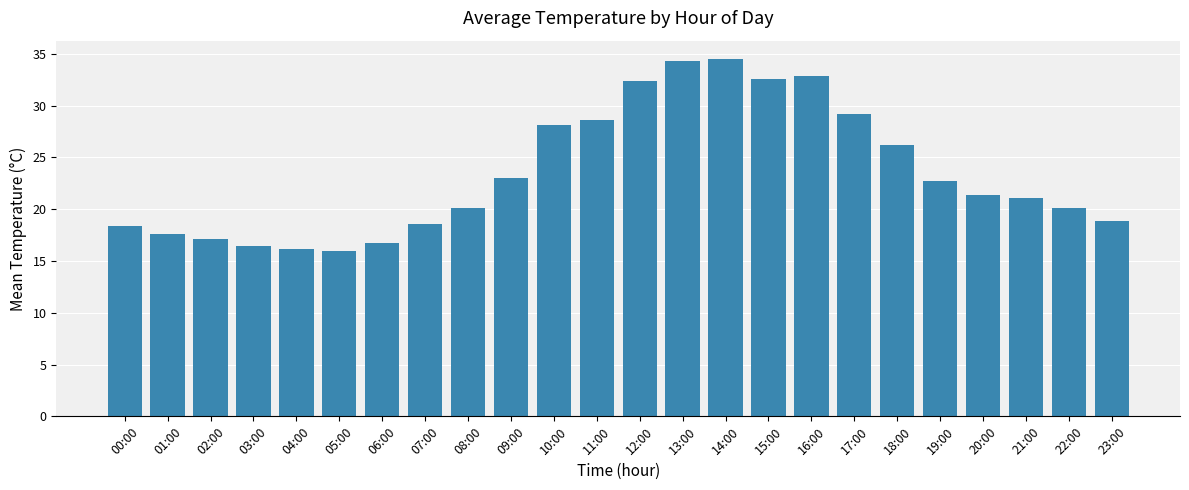

What is the average value?

23.5